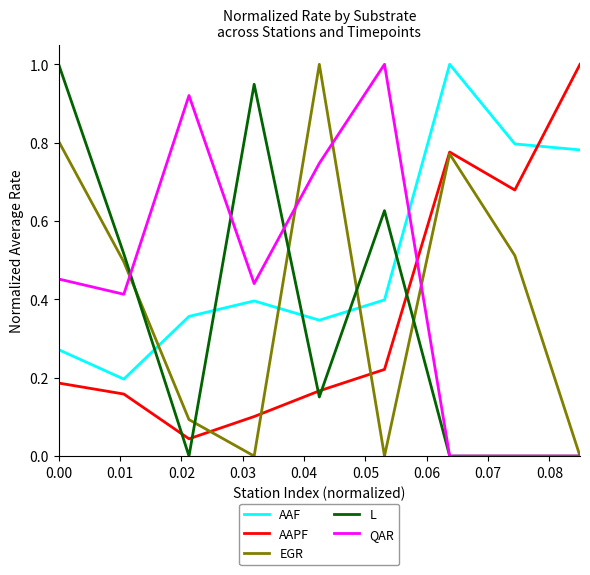

What is the greatest value displayed?

1.0